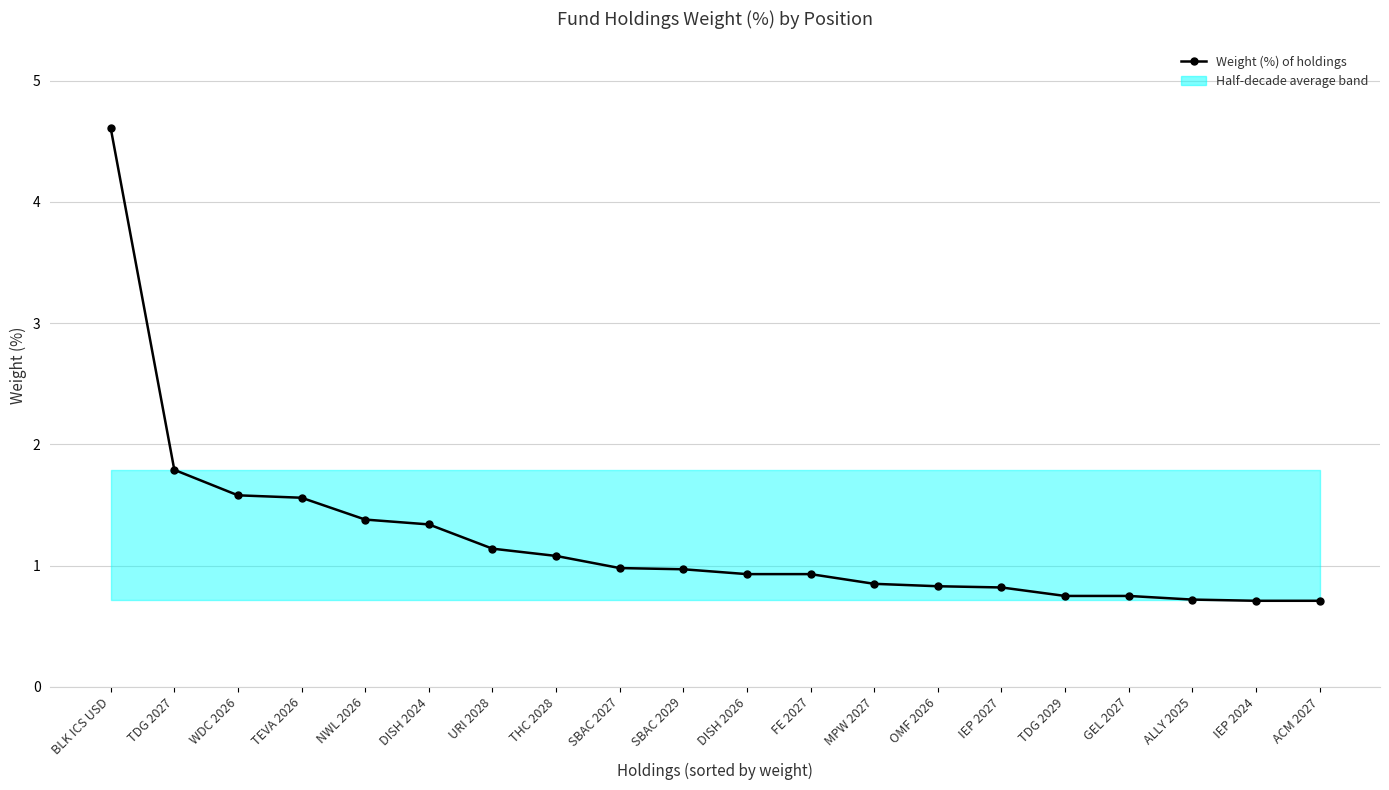

What position from the left is FE 2027?

12